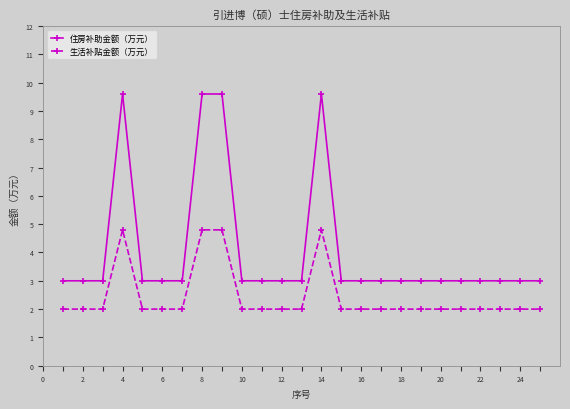

How many lines are shown in the chart?

2